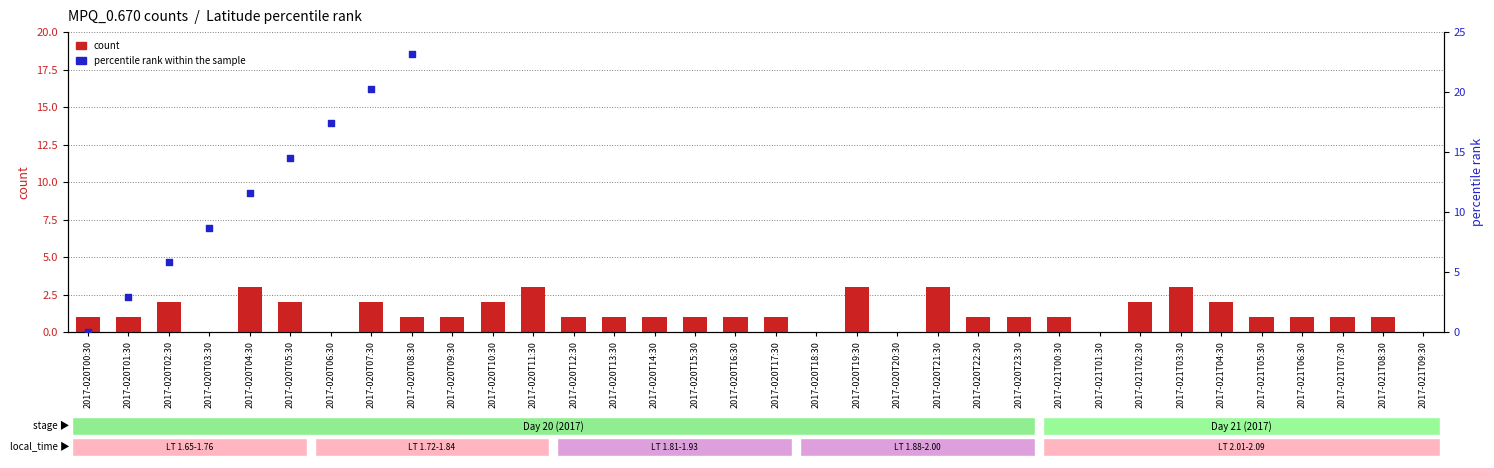

What is the total value across all series at 2017-021T05:30?

87.7